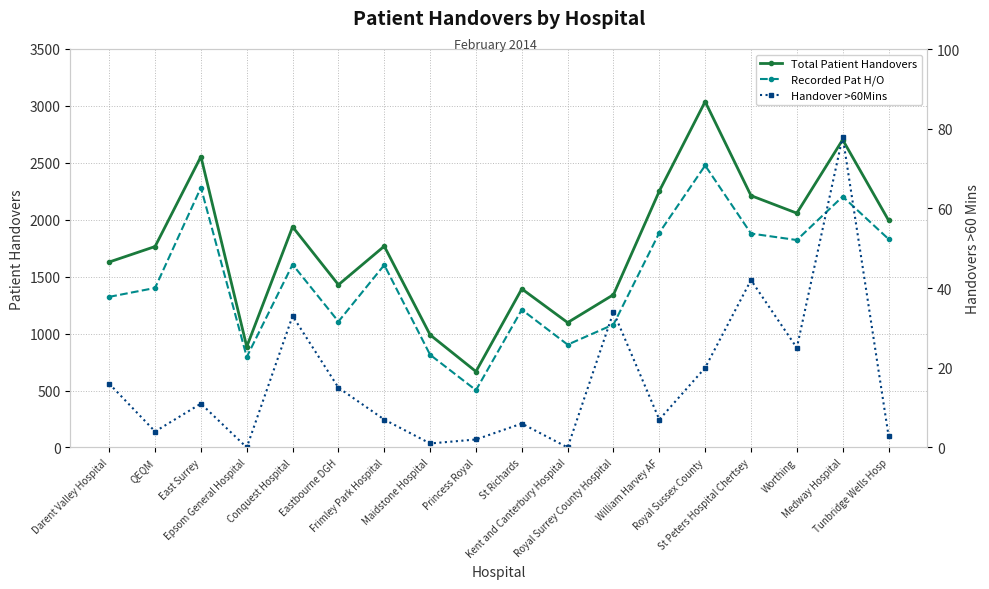

Reading left to right, extract all data points from this chart.

Total Patient Handovers: Darent Valley Hospital=1629	QEQM=1765	East Surrey=2555	Epsom General Hospital=885	Conquest Hospital=1938	Eastbourne DGH=1429	Frimley Park Hospital=1768	Maidstone Hospital=989	Princess Royal=667	St Richards=1393	Kent and Canterbury Hospital=1097	Royal Surrey County Hospital=1342	William Harvey AF=2252	Royal Sussex County=3038	St Peters Hospital Chertsey=2212	Worthing=2058	Medway Hospital=2703	Tunbridge Wells Hosp=1996
Recorded Pat H/O: Darent Valley Hospital=1323	QEQM=1401	East Surrey=2283	Epsom General Hospital=795	Conquest Hospital=1607	Eastbourne DGH=1106	Frimley Park Hospital=1603	Maidstone Hospital=814	Princess Royal=503	St Richards=1210	Kent and Canterbury Hospital=903	Royal Surrey County Hospital=1080	William Harvey AF=1886	Royal Sussex County=2477	St Peters Hospital Chertsey=1879	Worthing=1822	Medway Hospital=2204	Tunbridge Wells Hosp=1831
Handover >60Mins: Darent Valley Hospital=16	QEQM=4	East Surrey=11	Epsom General Hospital=0	Conquest Hospital=33	Eastbourne DGH=15	Frimley Park Hospital=7	Maidstone Hospital=1	Princess Royal=2	St Richards=6	Kent and Canterbury Hospital=0	Royal Surrey County Hospital=34	William Harvey AF=7	Royal Sussex County=20	St Peters Hospital Chertsey=42	Worthing=25	Medway Hospital=78	Tunbridge Wells Hosp=3